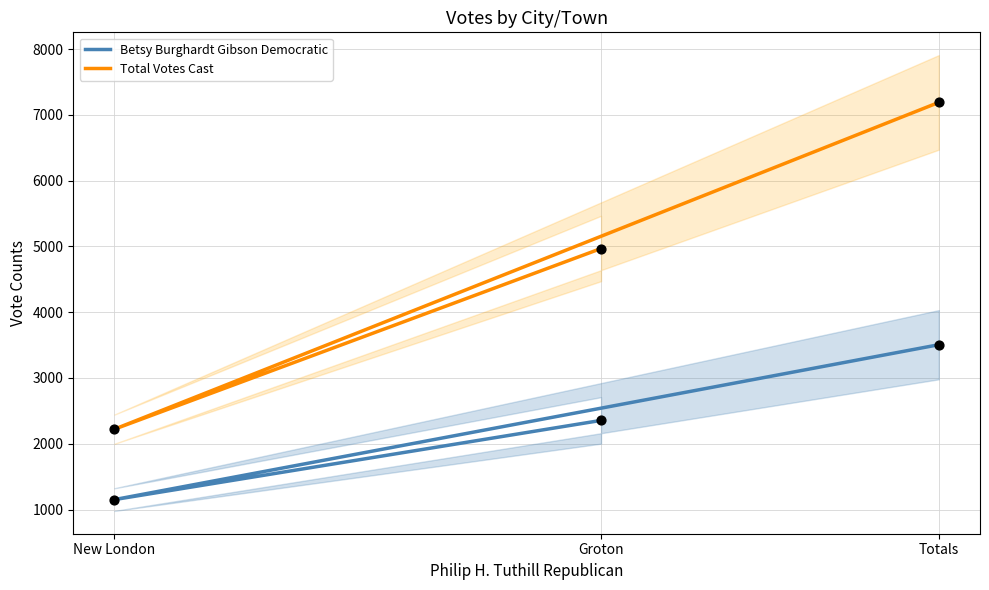

What is the total value across all series at Groton?

7324